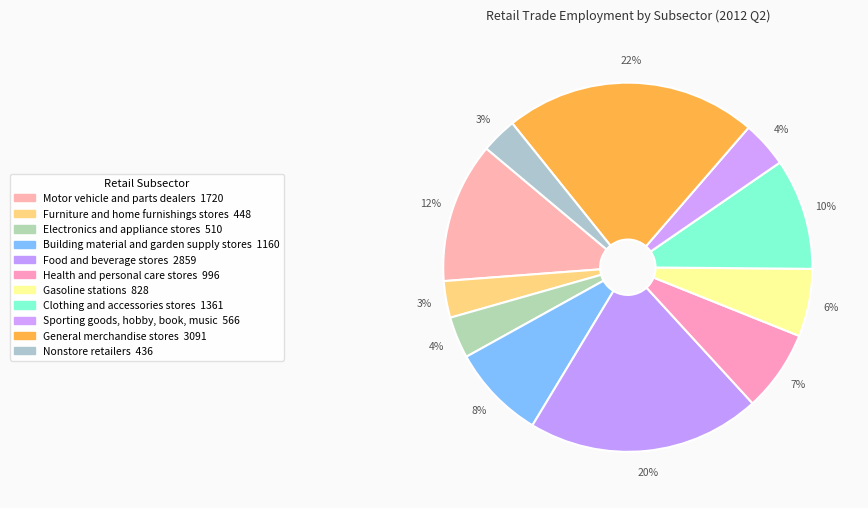

Approximately how many times larger is the value at Sporting goods, hobby, book, music compared to General merchandise stores?

0.2